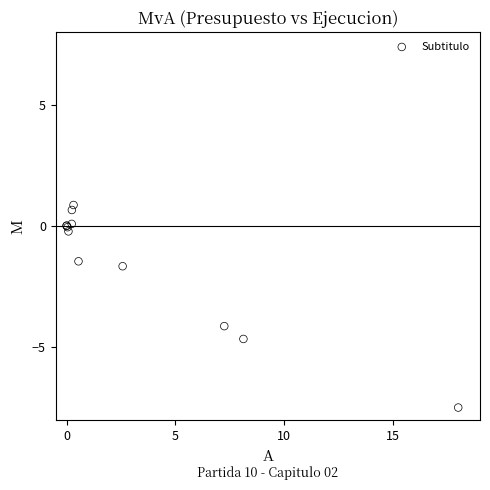

What Y value in the scatter plot is closest to -3?

-4.1